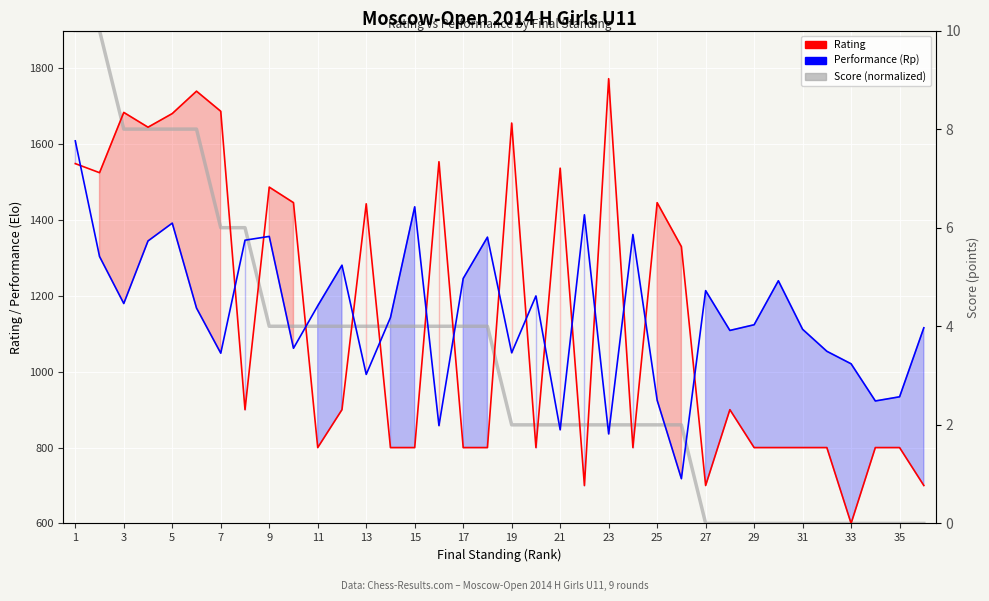

What is the minimum value for Score (normalized to rating scale)?

600